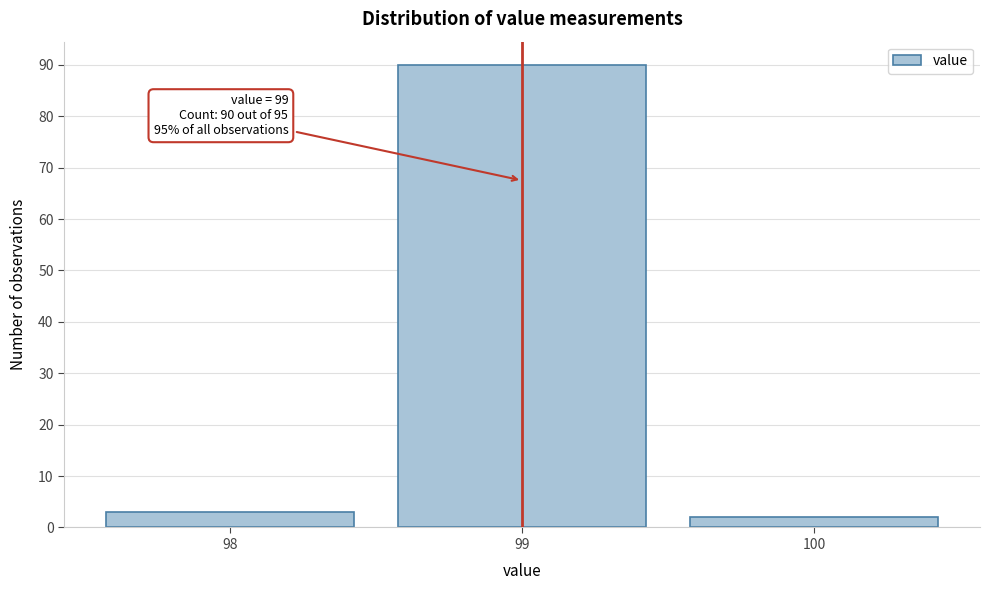

Over which range of the x-axis is the bar tallest?

98.5 to 99.5